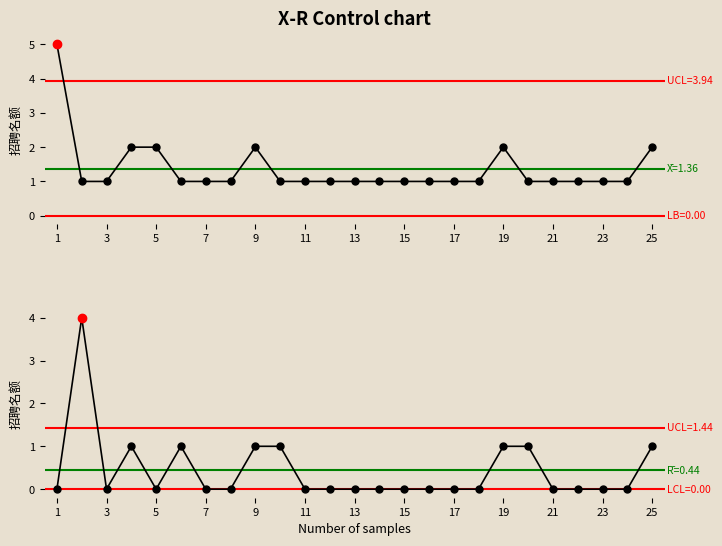

What is the total value across all series at 7?

1